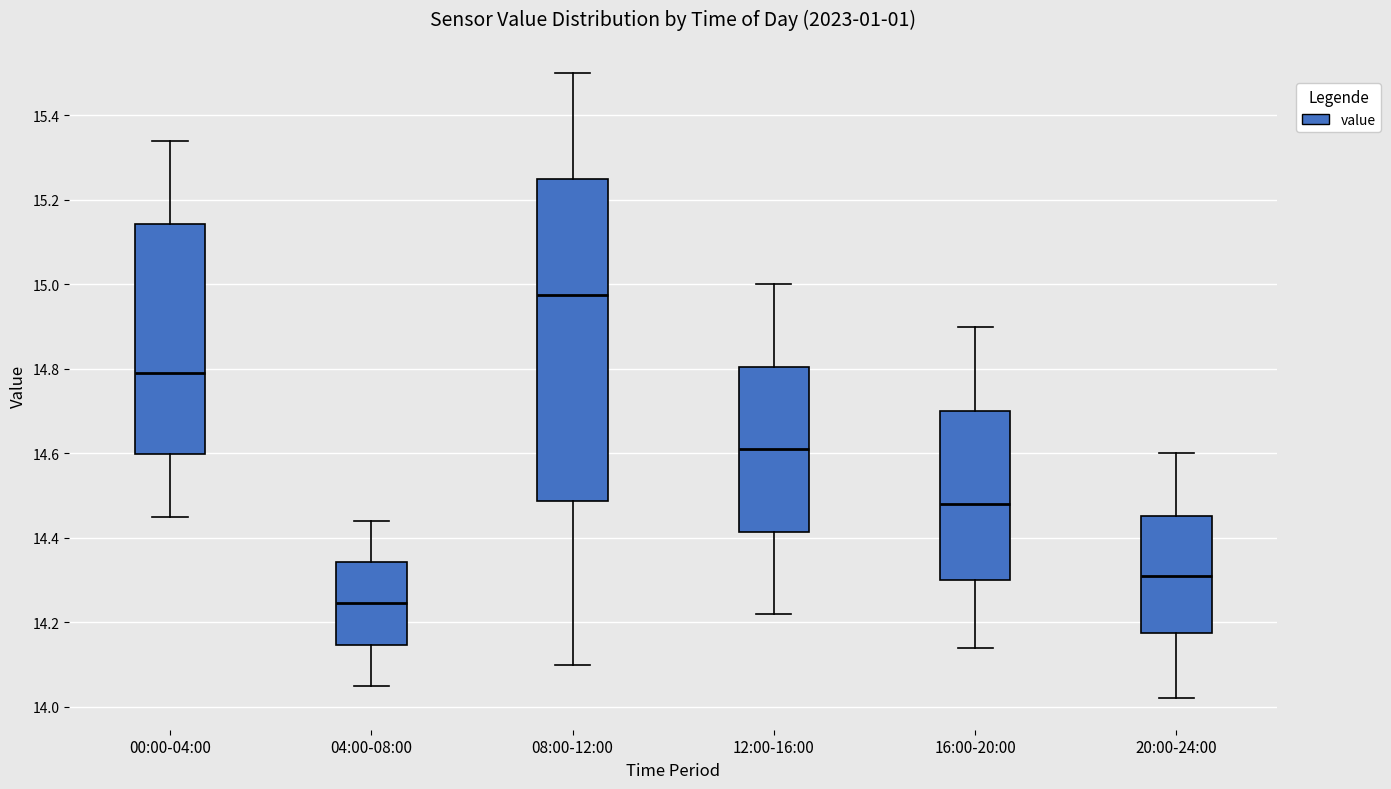

Comparing the boxes themselves (not the whiskers), which one is the tallest?

08:00-12:00